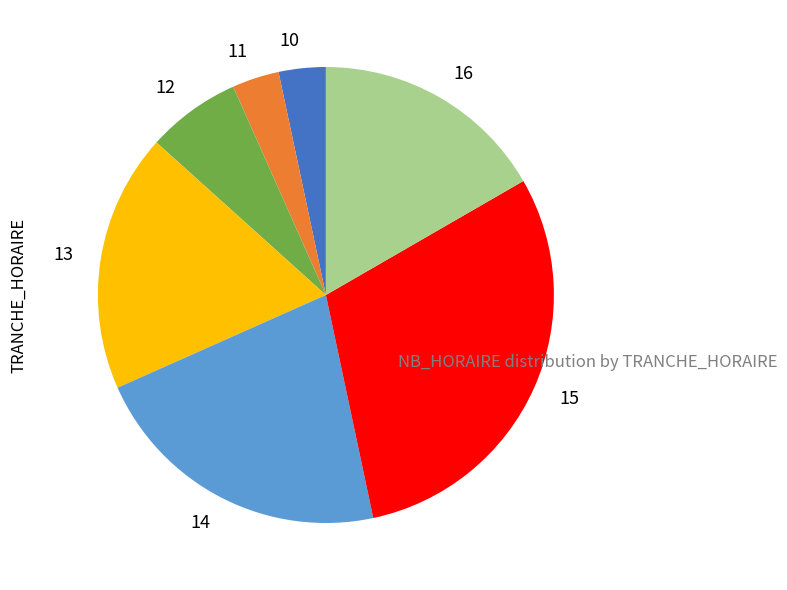

True or false: 13 accounts for 18% of the total.

True